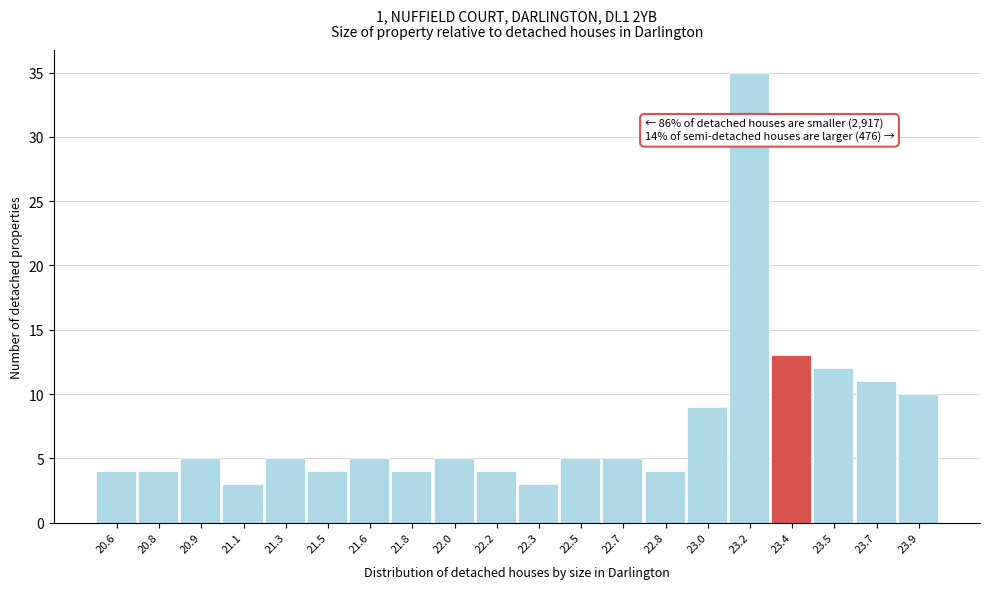

Reading left to right, what are all the values shown in this chart?

20.6=4	20.8=4	20.9=5	21.1=3	21.3=5	21.5=4	21.6=5	21.8=4	22.0=5	22.2=4	22.3=3	22.5=5	22.7=5	22.8=4	23.0=9	23.2=35	23.4=13	23.5=12	23.7=11	23.9=10